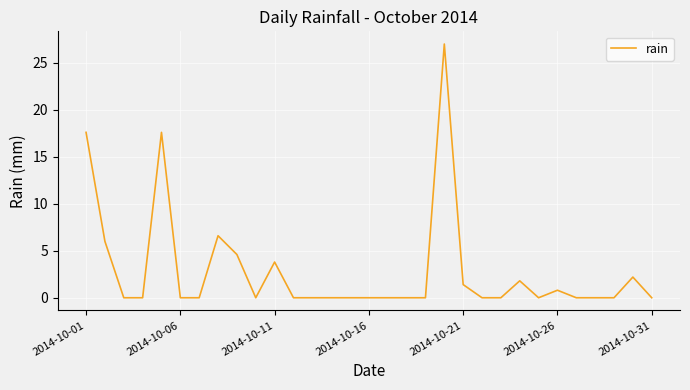

What is the difference between the maximum and minimum values?

27.0